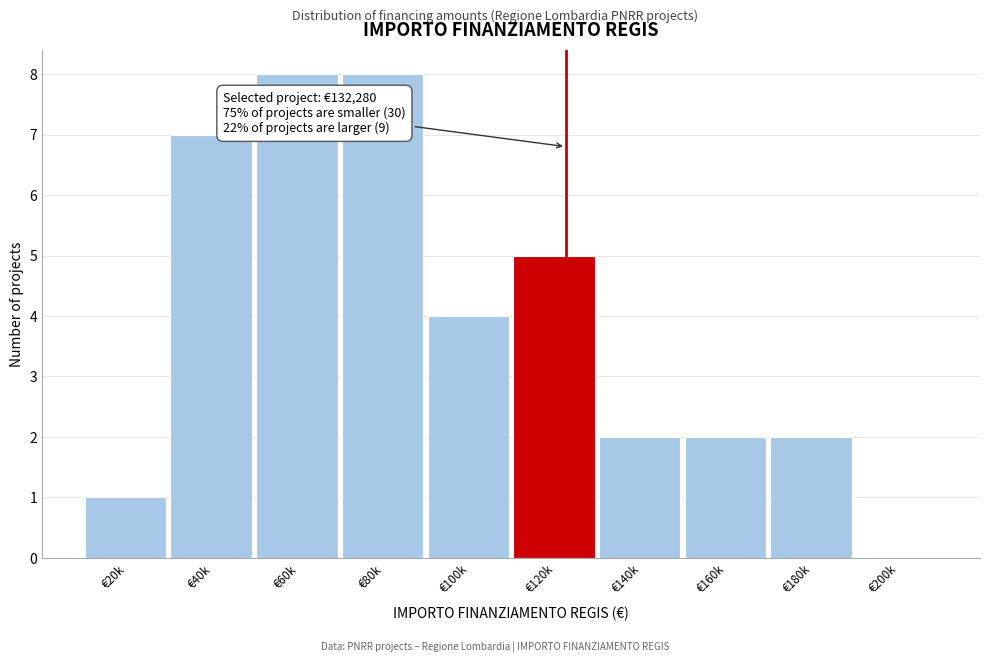

Reading left to right, list all the values displayed in this chart.

€20k=1	€40k=7	€60k=8	€80k=8	€100k=4	€120k=5	€140k=2	€160k=2	€180k=2	€200k=0